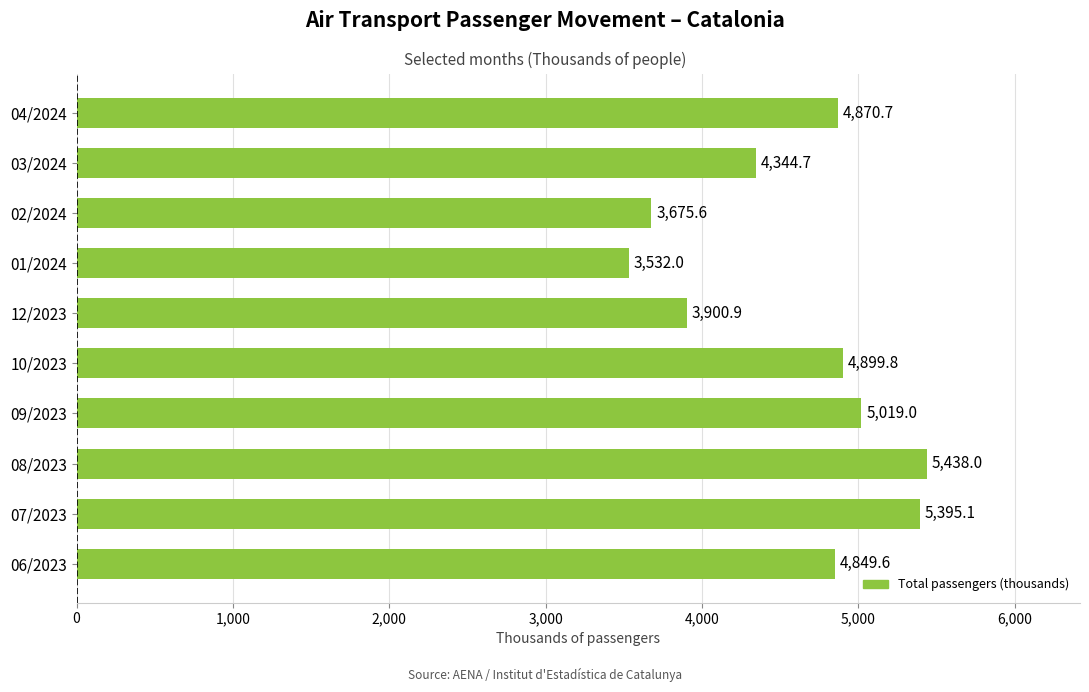

At which category does the chart reach its minimum across all series?

01/2024